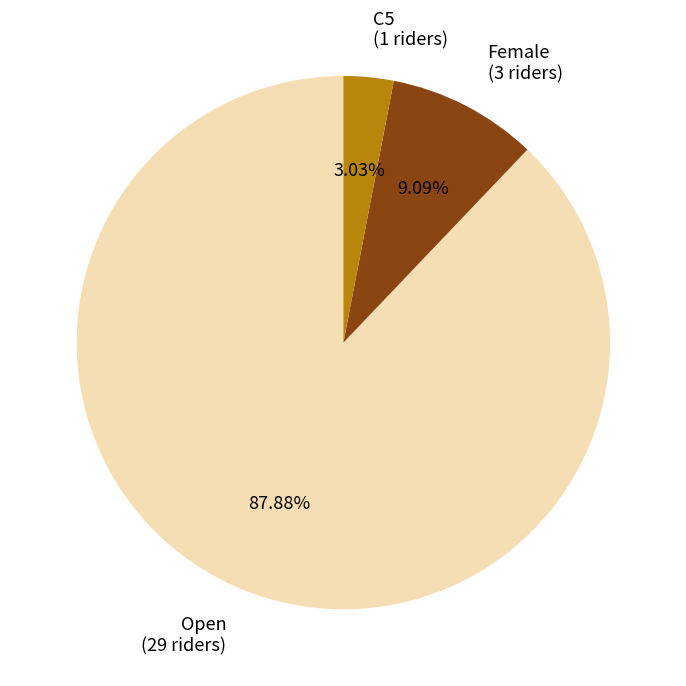

To the nearest percent, what percentage of the pie is Female?

9%